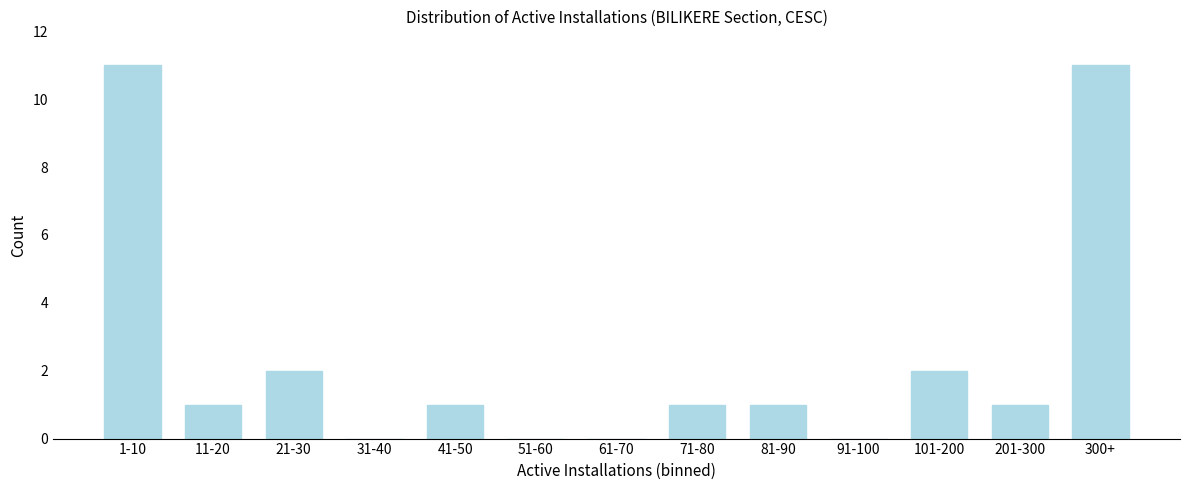

Reading right to left, extract all data points from this chart.

300+=11	201-300=1	101-200=2	91-100=0	81-90=1	71-80=1	61-70=0	51-60=0	41-50=1	31-40=0	21-30=2	11-20=1	1-10=11